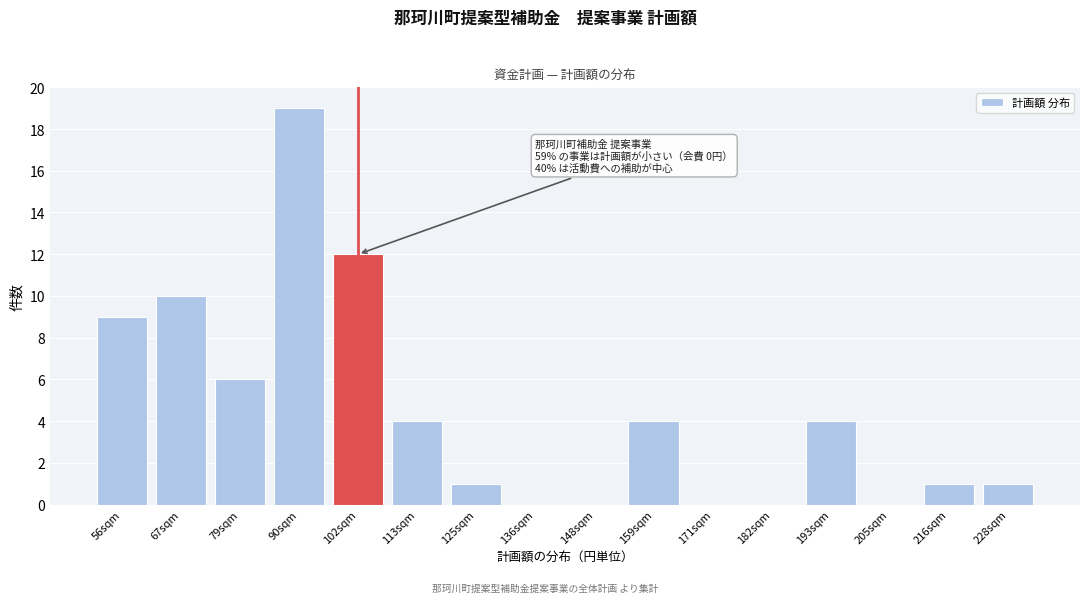

Reading right to left, extract all data points from this chart.

228sqm=1	216sqm=1	205sqm=0	193sqm=4	182sqm=0	171sqm=0	159sqm=4	148sqm=0	136sqm=0	125sqm=1	113sqm=4	102sqm=12	90sqm=19	79sqm=6	67sqm=10	56sqm=9